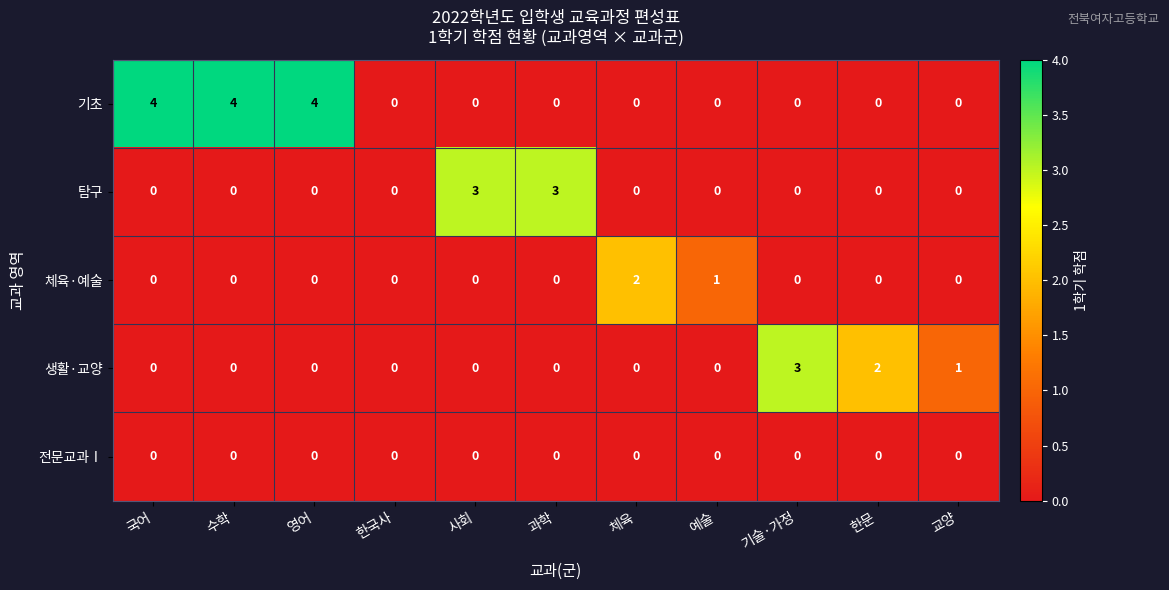

Is the value of 기초 at 국어 greater than the value of 탐구 at 기술·가정?

Yes